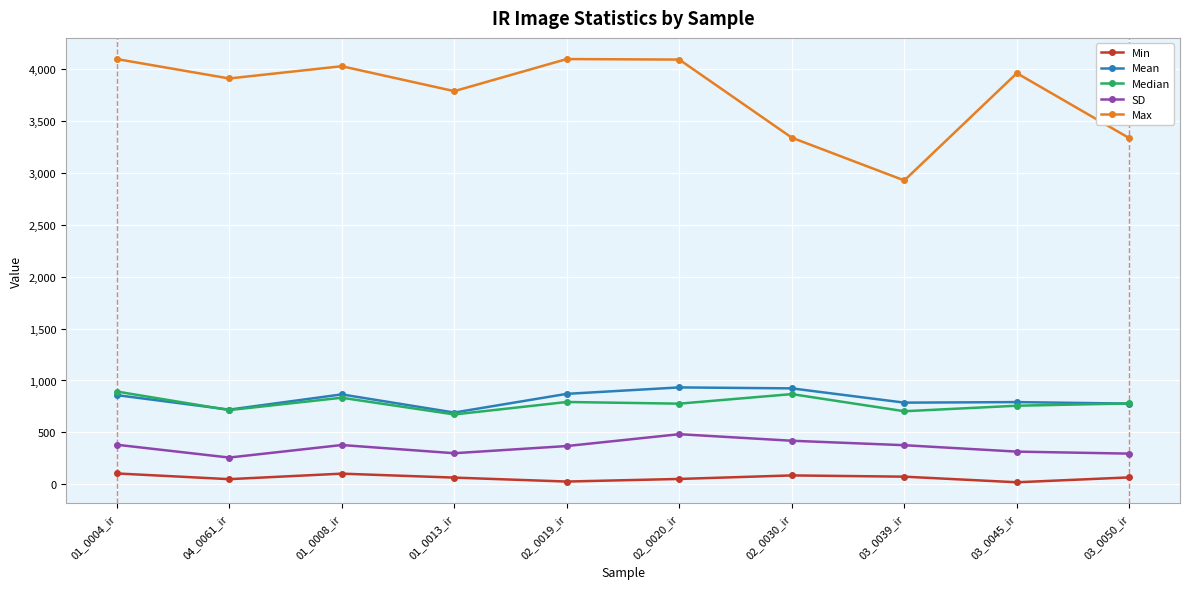

The value of Mean at 02_0019_ir is 1305.6. True or false?

False